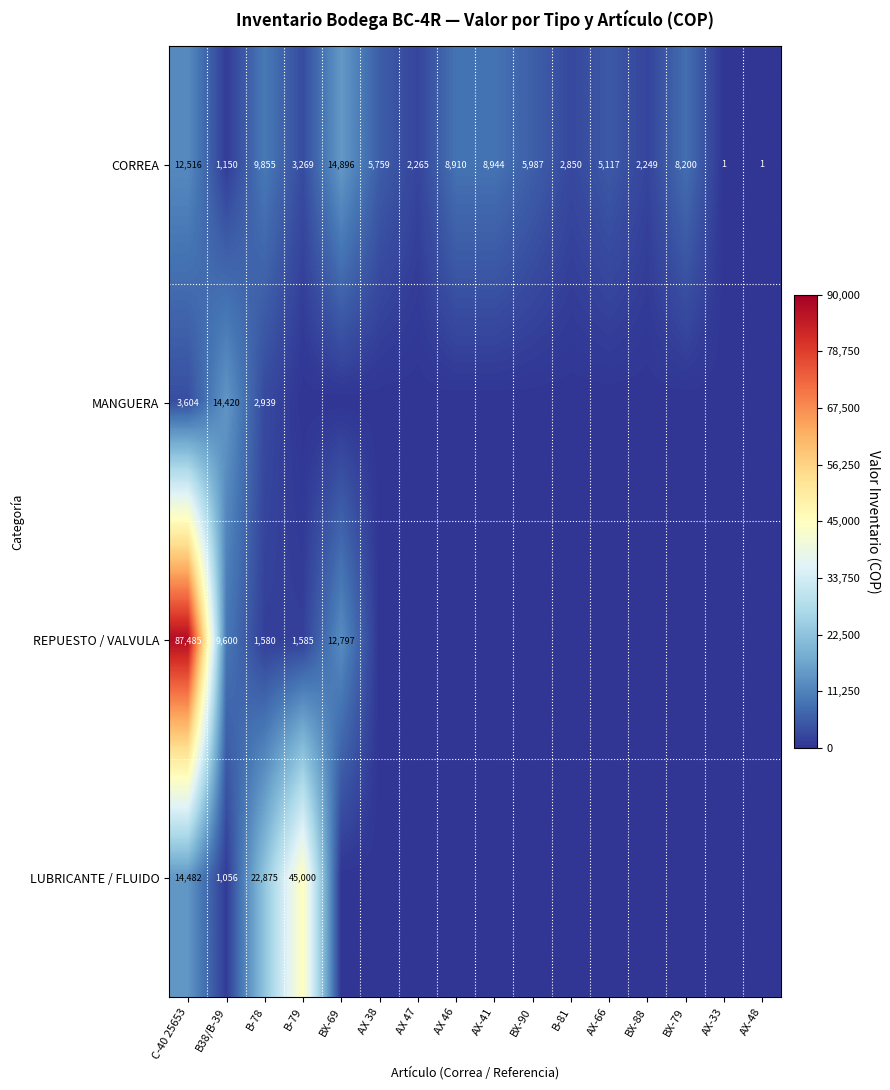

What is the average value of the CORREA series?

5748